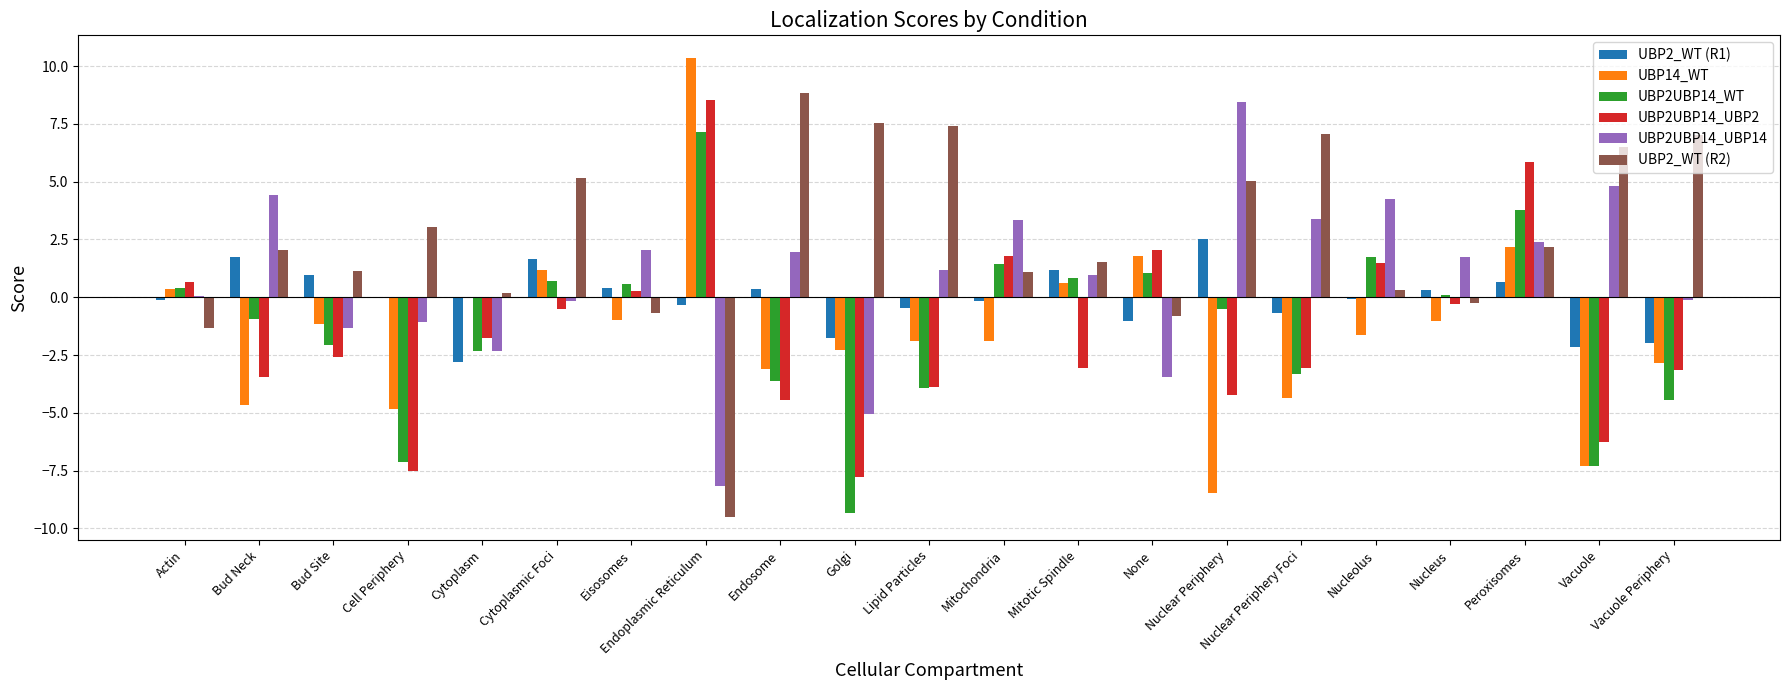

How many groups of bars are there?

21